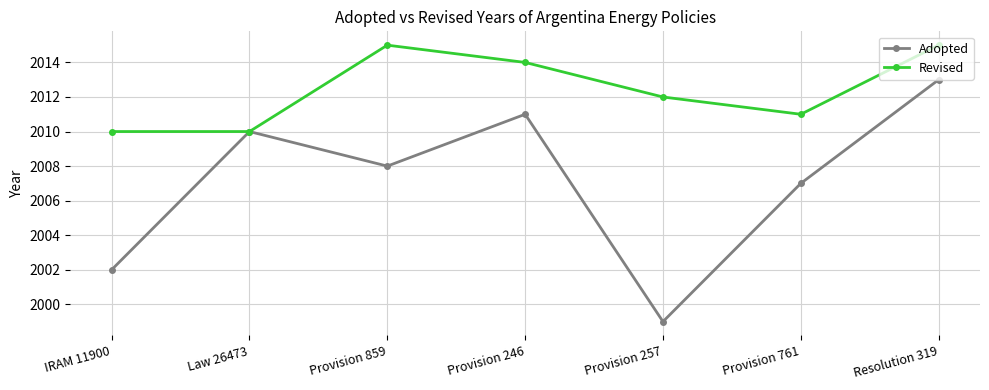

List the series in order of their peak value, highest first.

Revised, Adopted